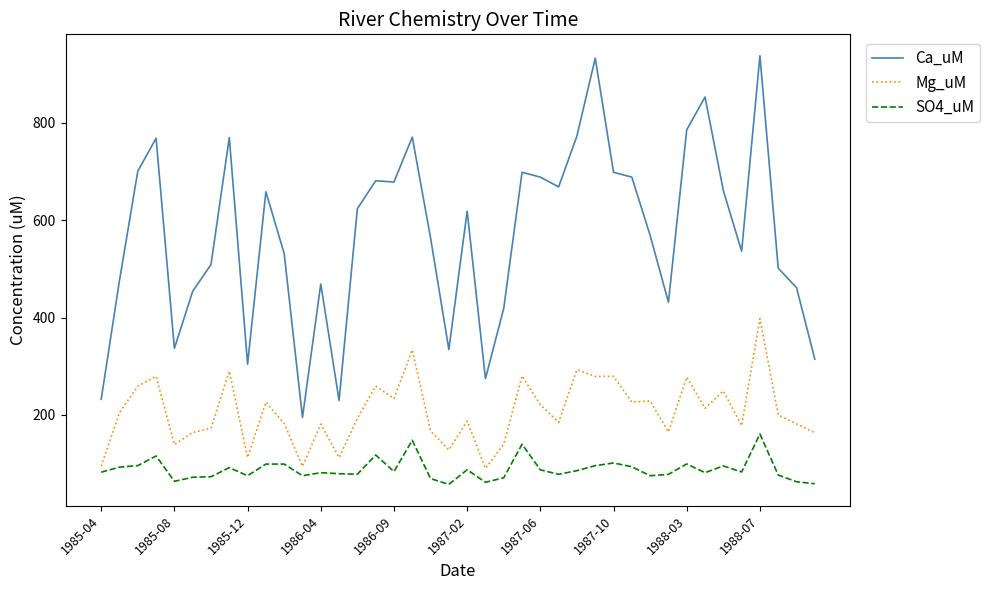

Which series has the largest total across all categories?

Ca_uM